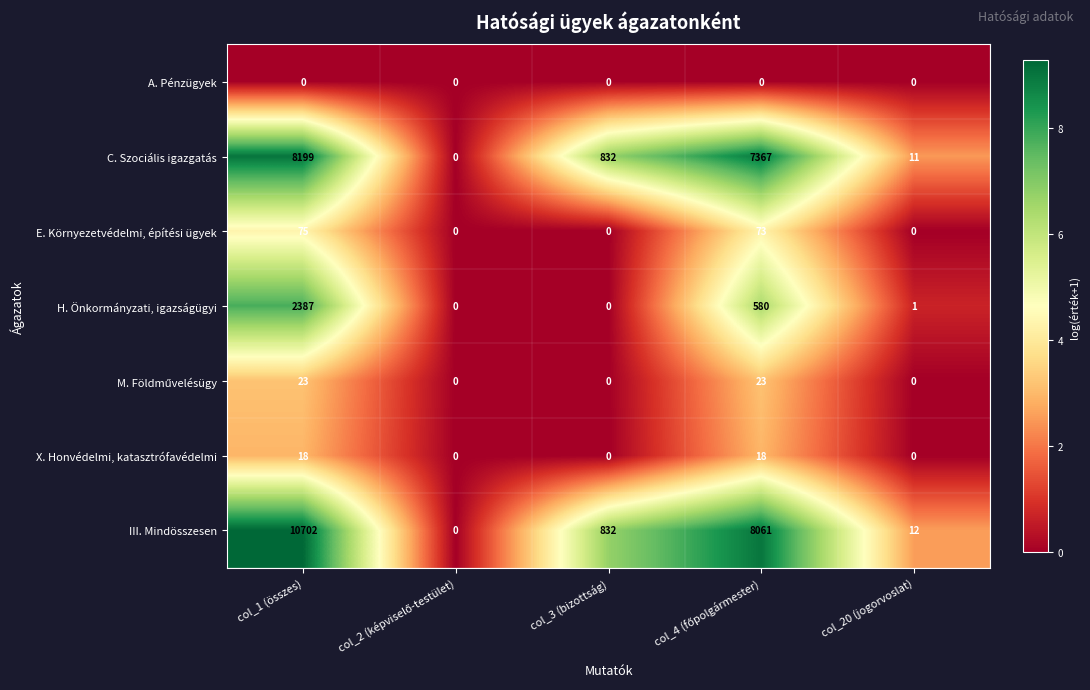

What is the average value of the III. Mindösszesen series?

3921